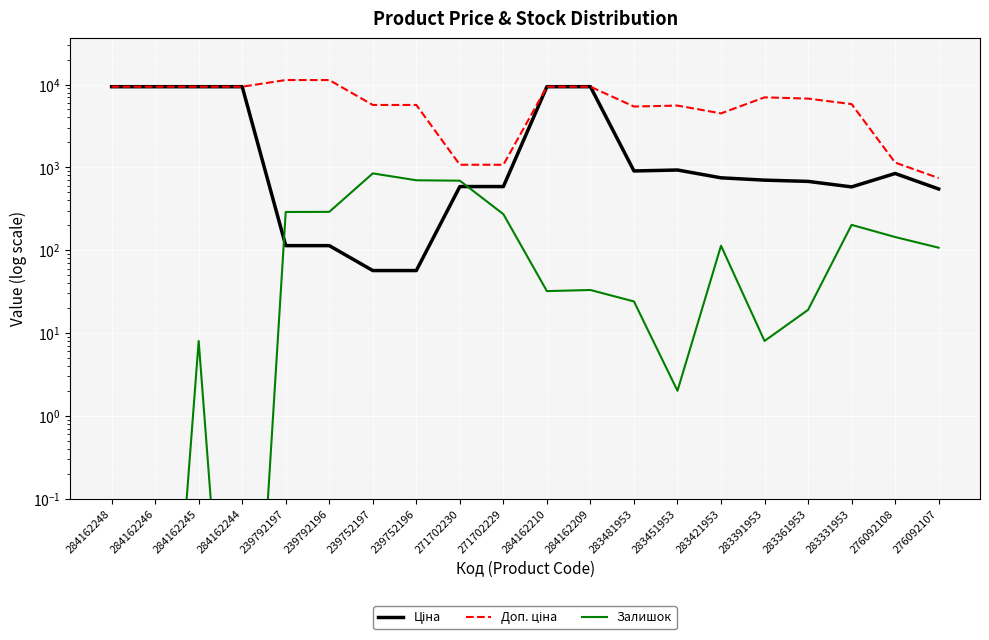

At which label does Залишок first exceed 107?

239792197